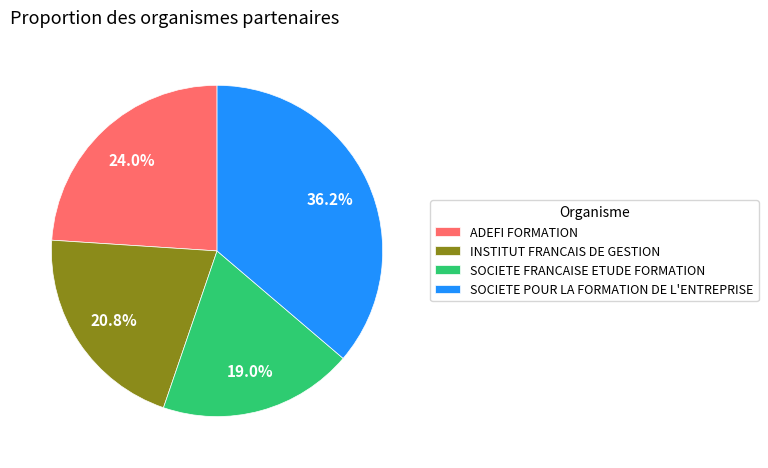

To the nearest percent, what is the combined percentage of SOCIETE FRANCAISE ETUDE FORMATION and INSTITUT FRANCAIS DE GESTION?

40%